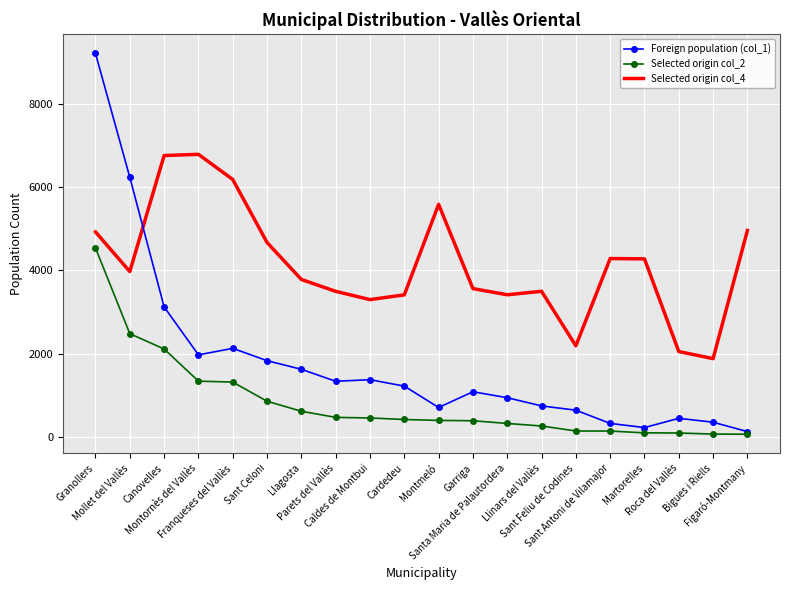

Which series has the widest spread of values?

Foreign population (col_1)